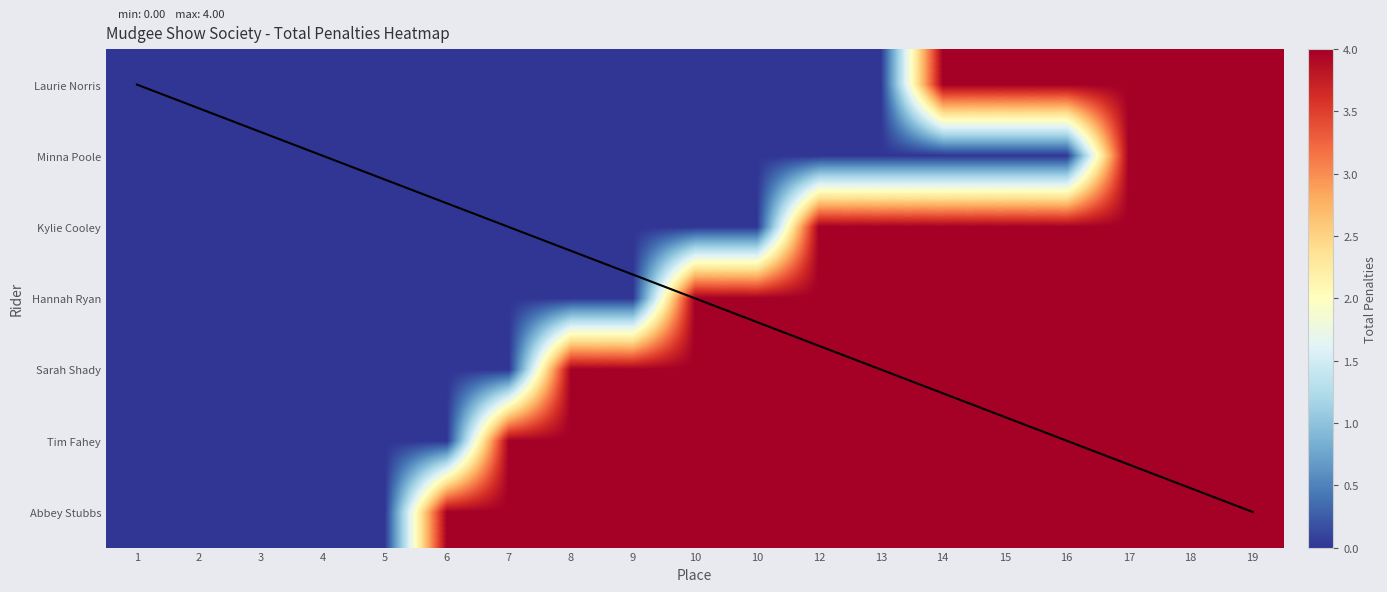

What is the highest value of the Laurie Norris series?

4